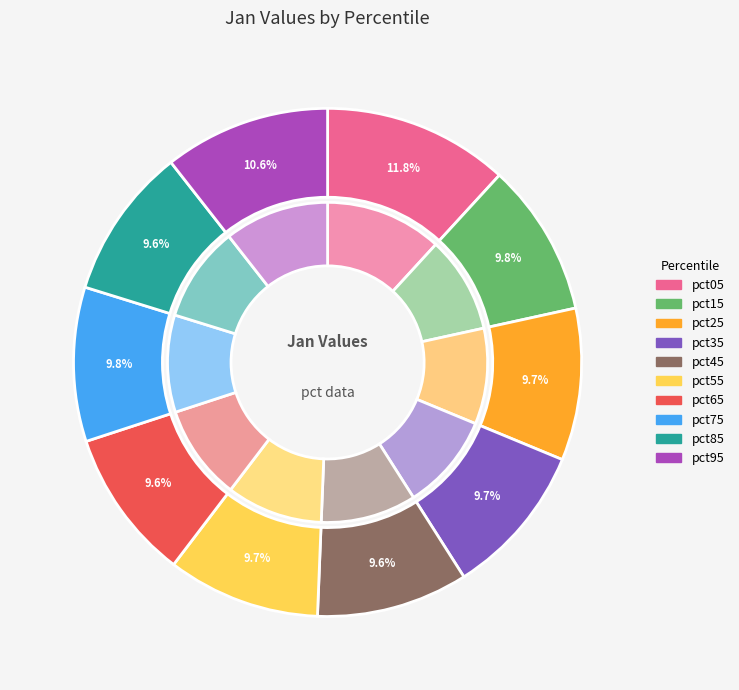

True or false: pct35 accounts for 1% of the total.

False